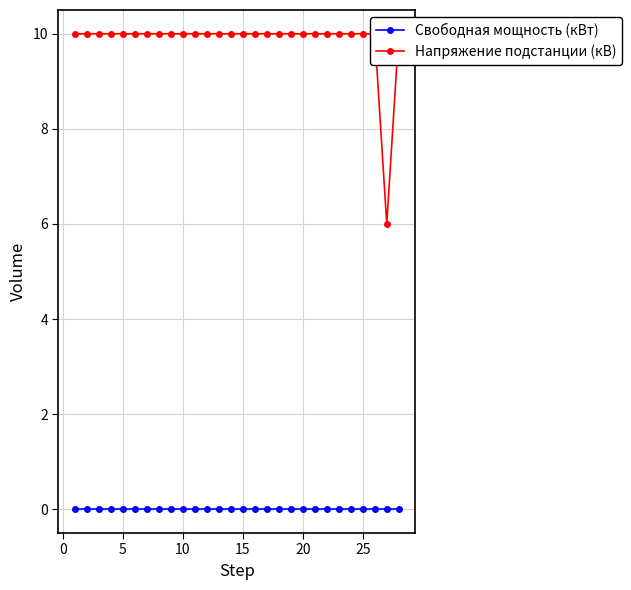

How many lines are shown in the chart?

2